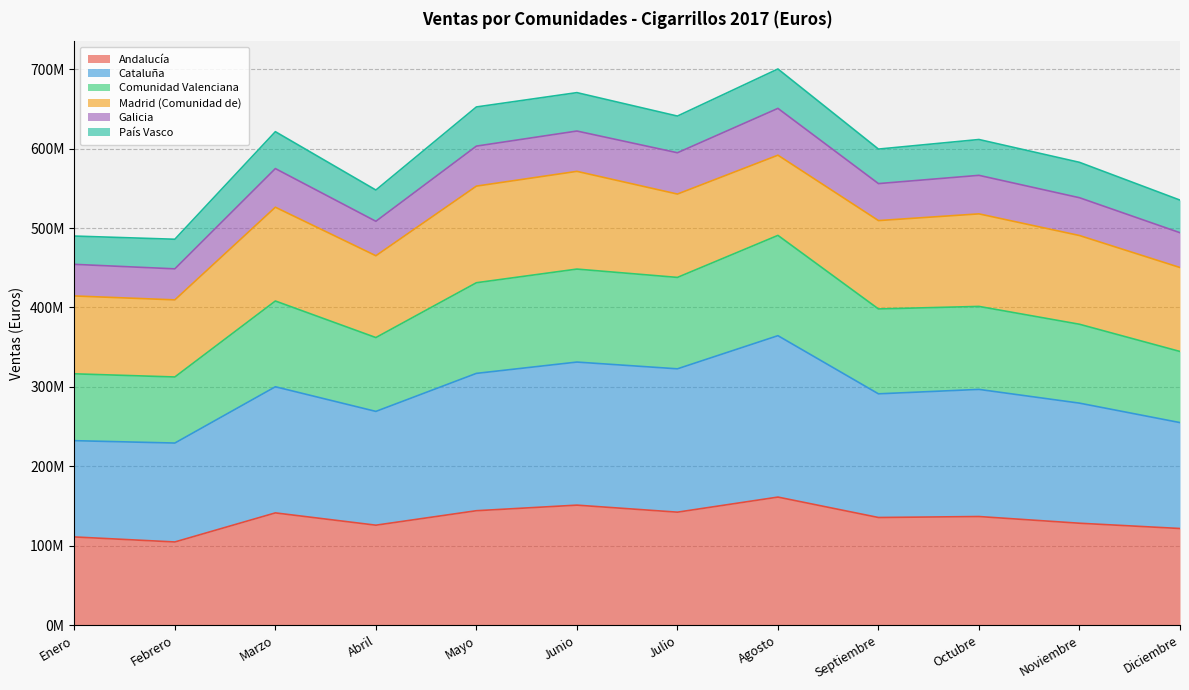

At which category is the sum across all series the highest?

Agosto